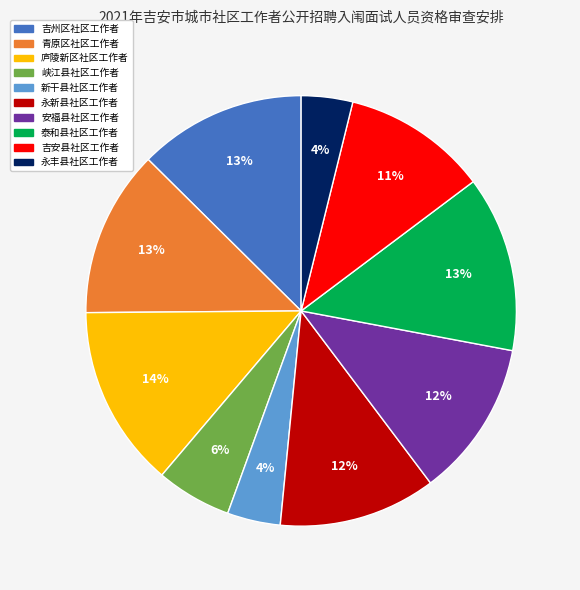

Combined, do 吉安县社区工作者 and 峡江县社区工作者 account for over 50%?

No